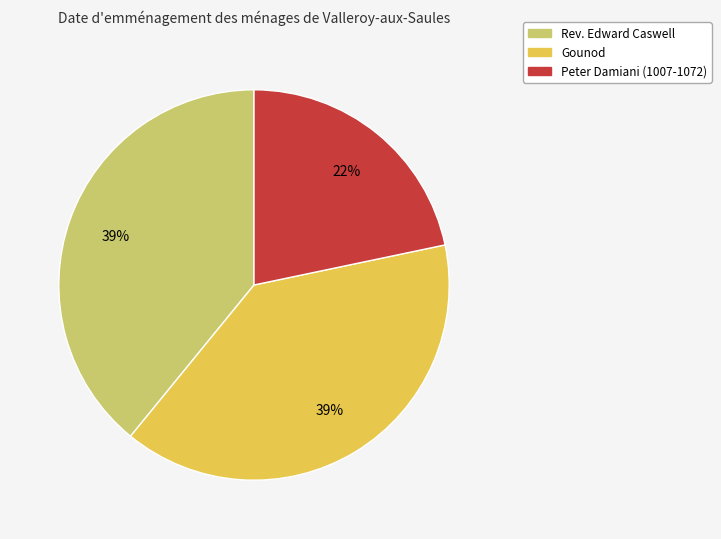

Does any single category account for the majority?

No